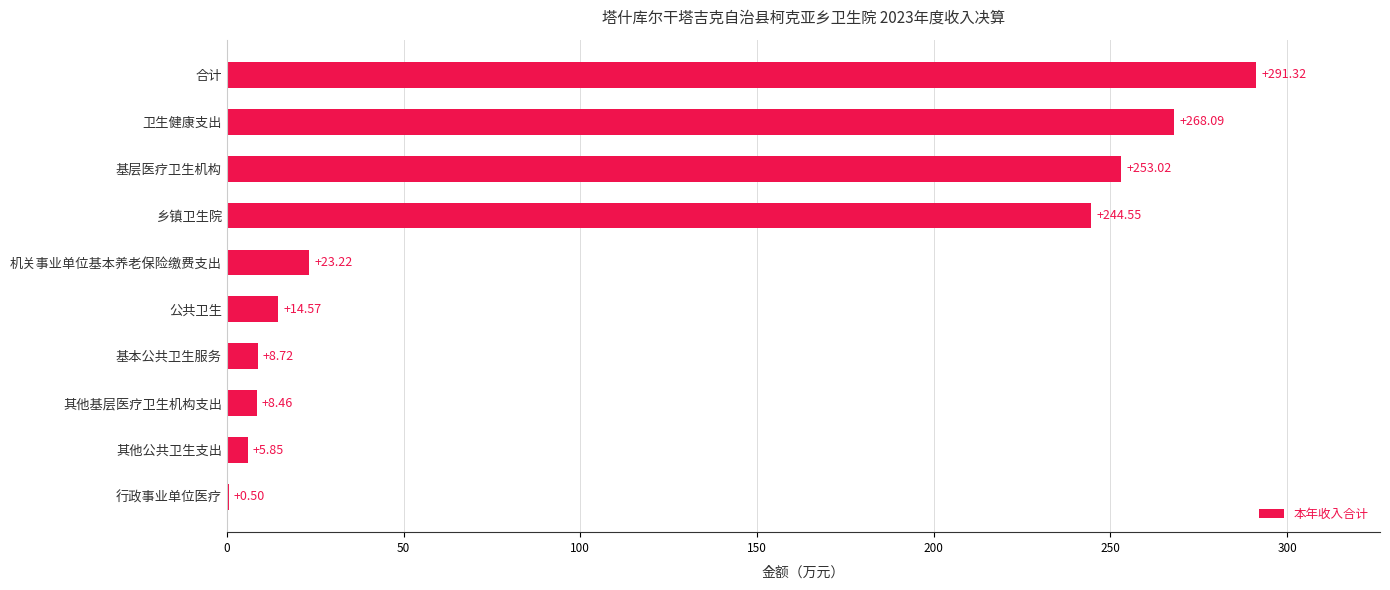

What is the sum of the values at 行政事业单位医疗 and 卫生健康支出?

268.6